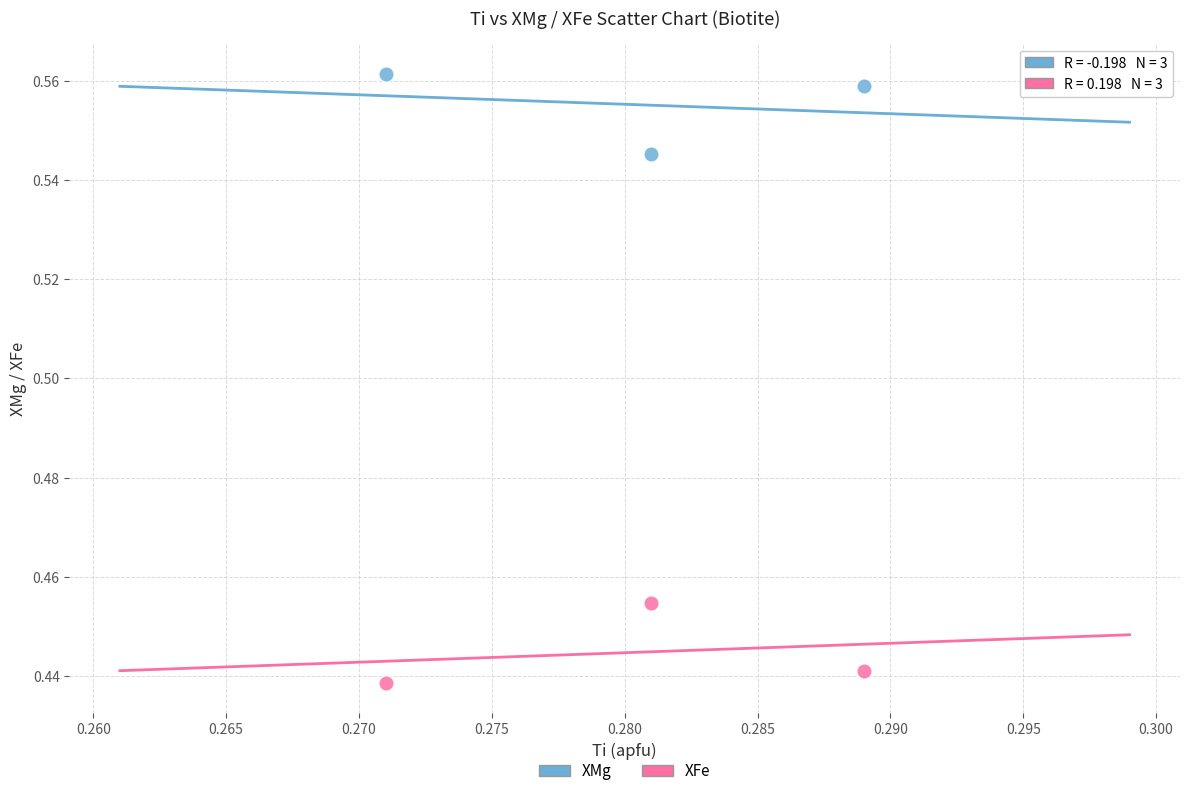

Which series reaches the maximum Y coordinate?

XMg